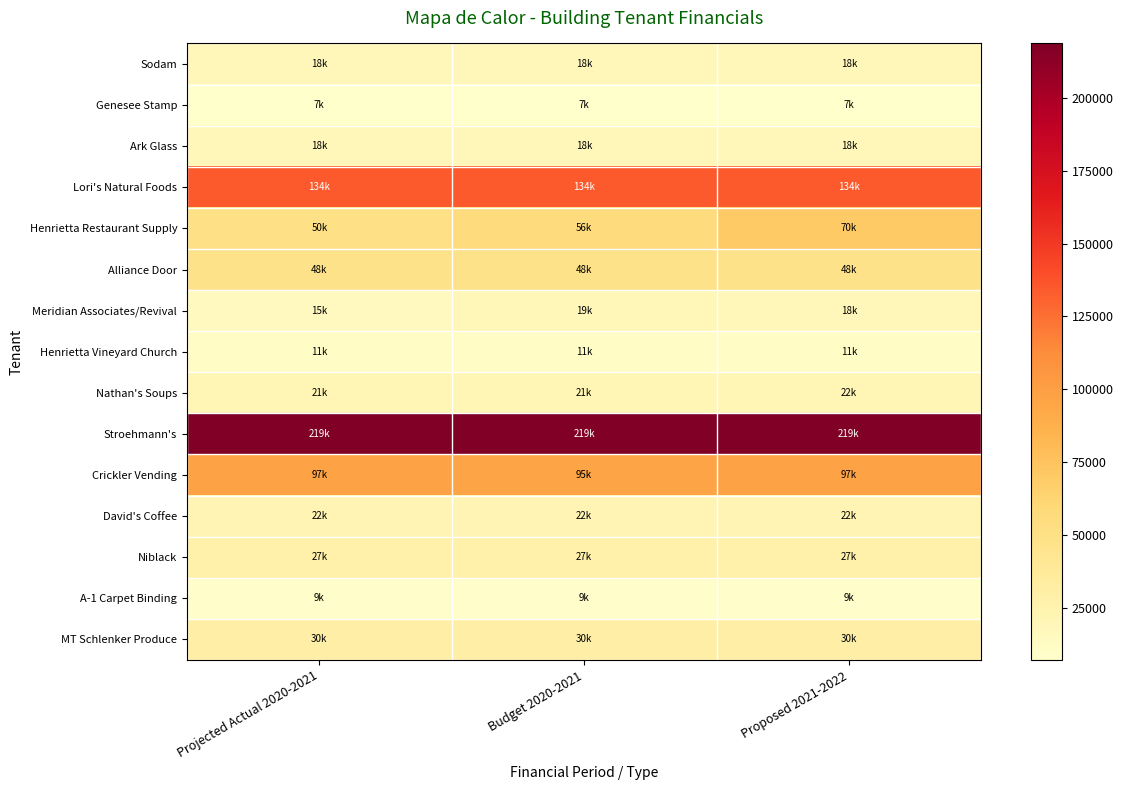

What is the total value across all series at Budget 2020-2021?

733600